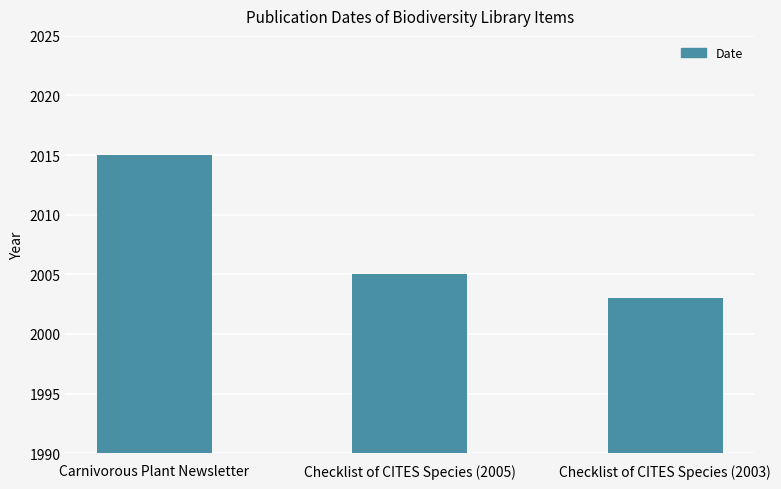

What is the value of the 2nd bar from the left?

2005